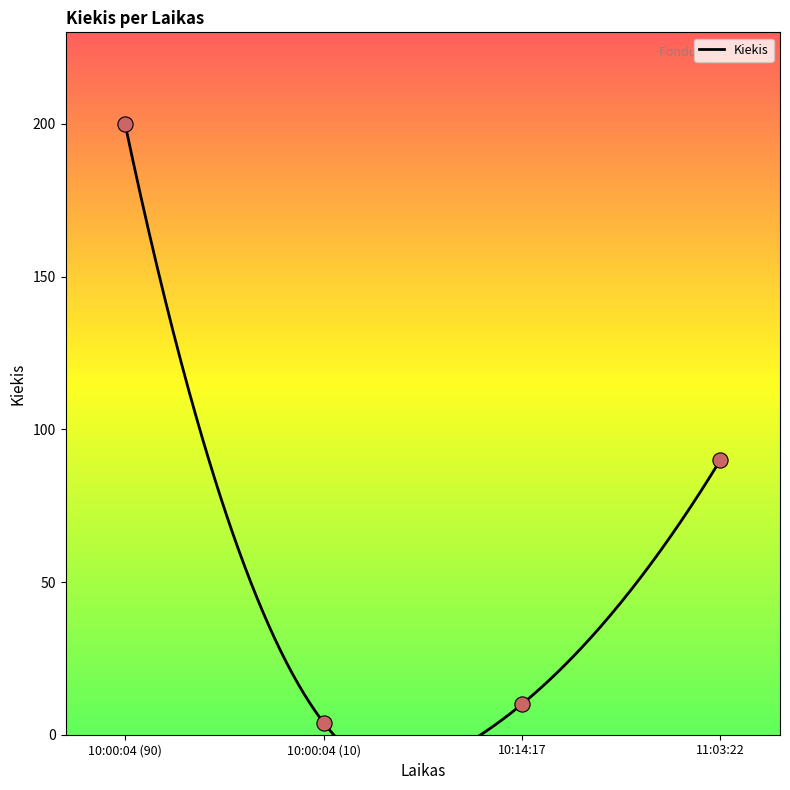

Approximately how many times larger is the value at 10:00:04 (90) compared to 10:00:04 (10)?

50.0